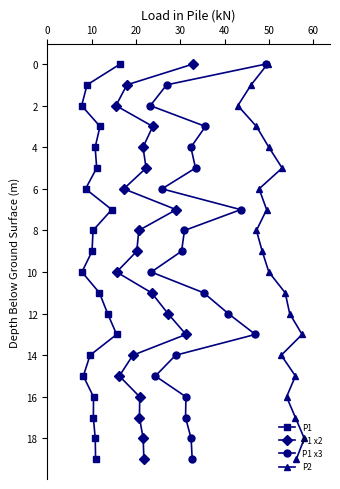

Rank the series at 0 from lowest to highest value.

P1, P1 x2, P1 x3, P2